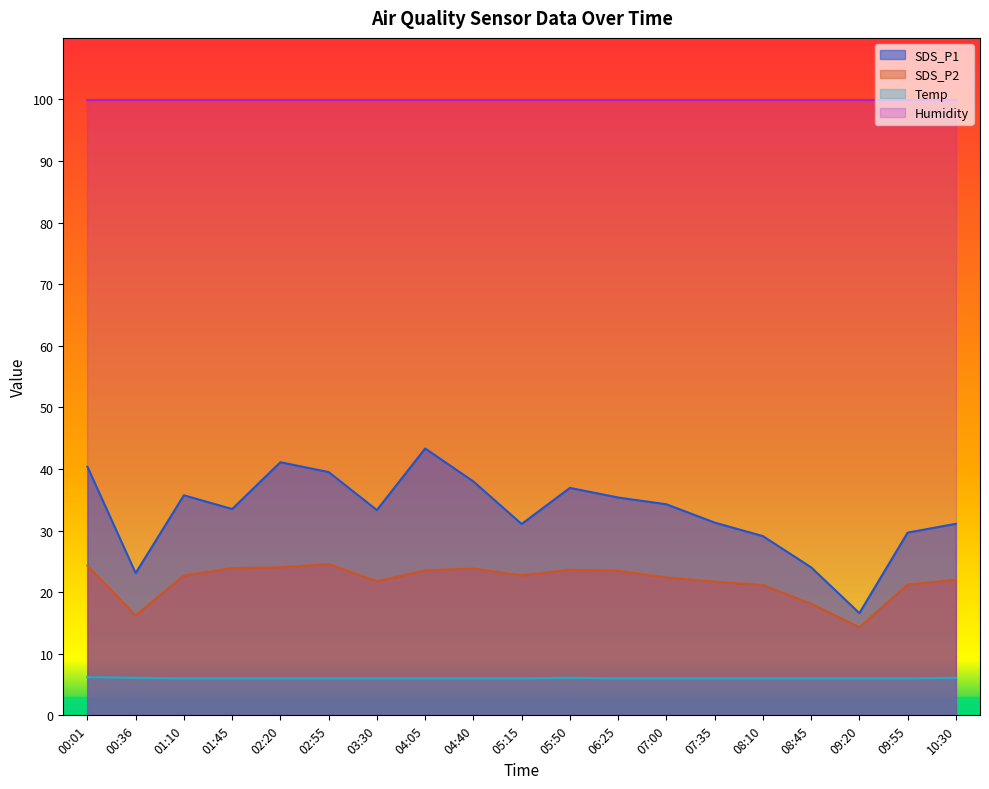

What is the value of the Temp point at the 8th from the left?

6.0